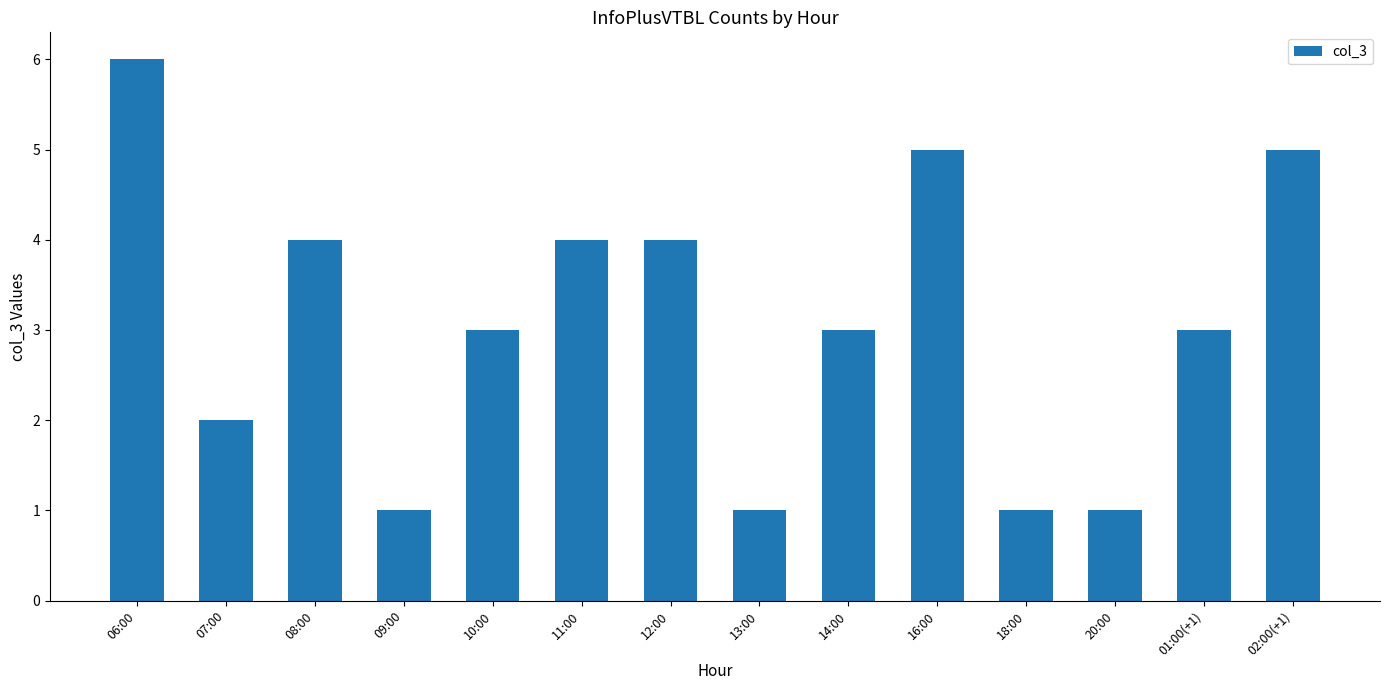

Are the bars grouped side by side (vs. stacked)?

No